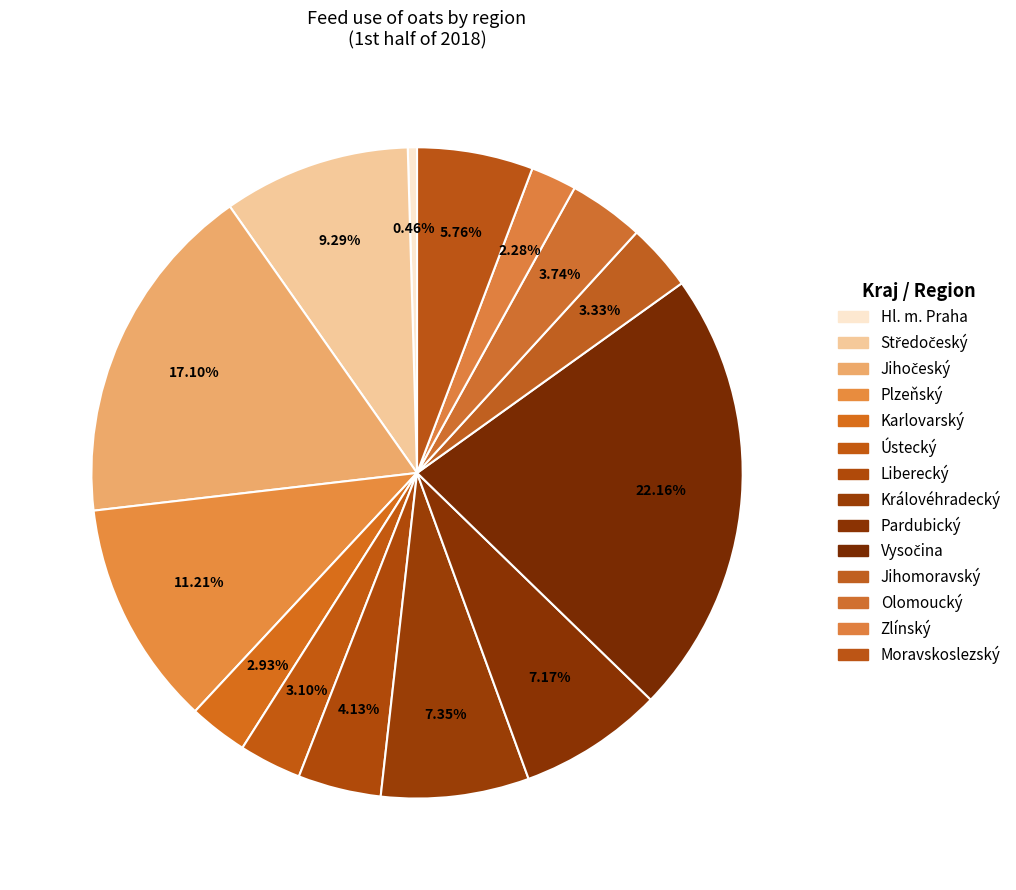

Rank the categories by value from highest to lowest.

Vysočina, Jihočeský, Plzeňský, Středočeský, Královéhradecký, Pardubický, Moravskoslezský, Liberecký, Olomoucký, Jihomoravský, Ústecký, Karlovarský, Zlínský, Hl. m. Praha